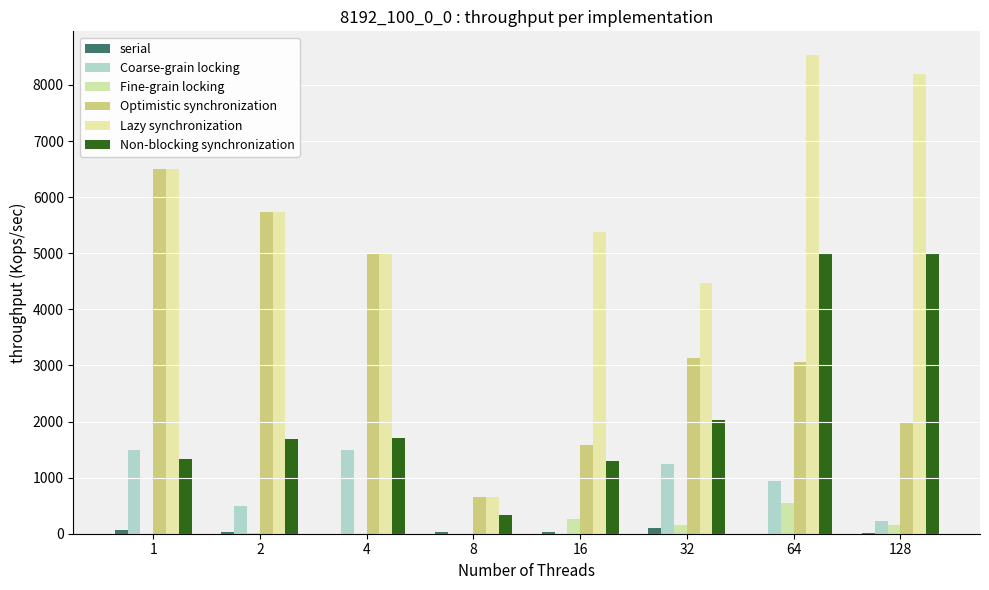

How many data points in Optimistic synchronization are above 3138?

4